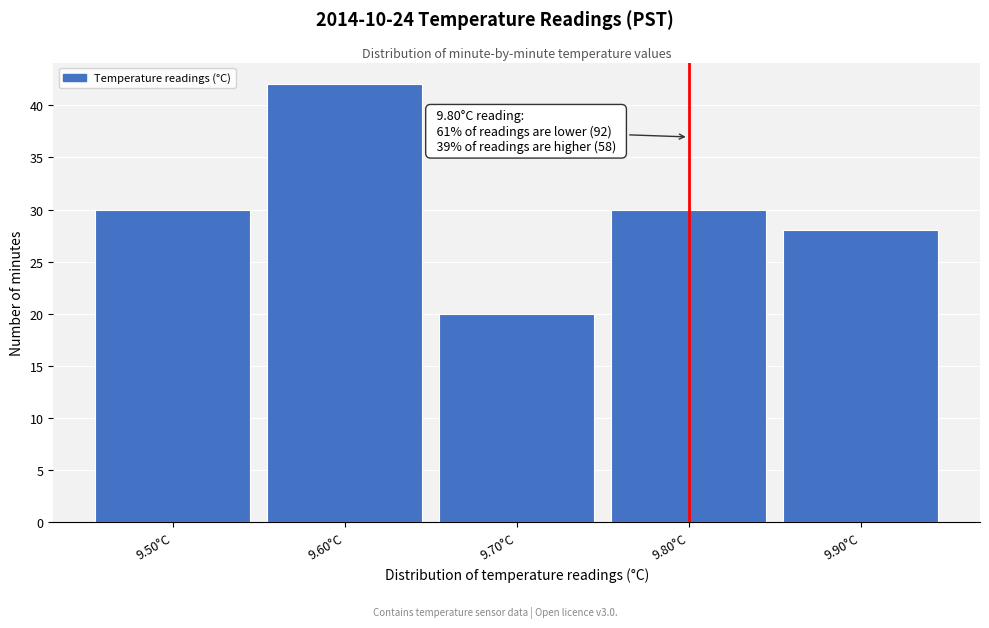

Which range on the x-axis has the tallest bar?

9.55 to 9.65